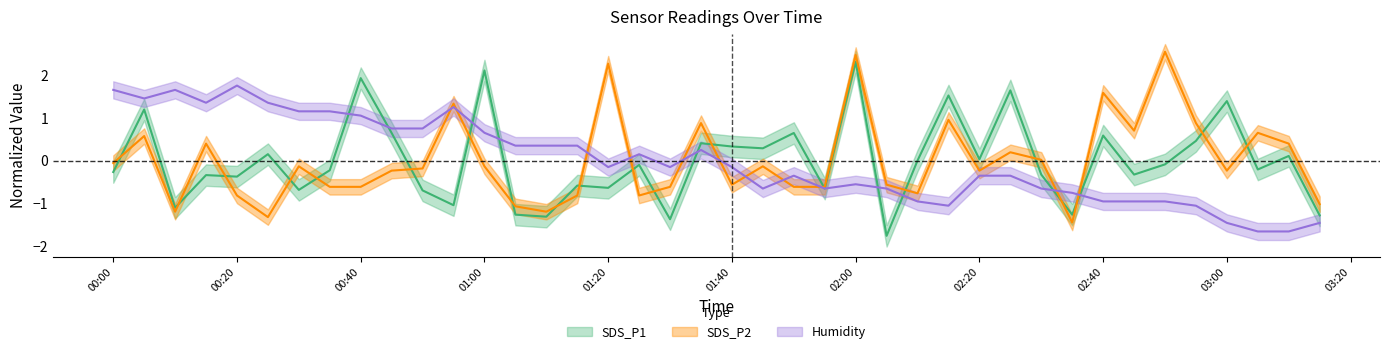

How many negative values does the SDS_P2 series have?

25